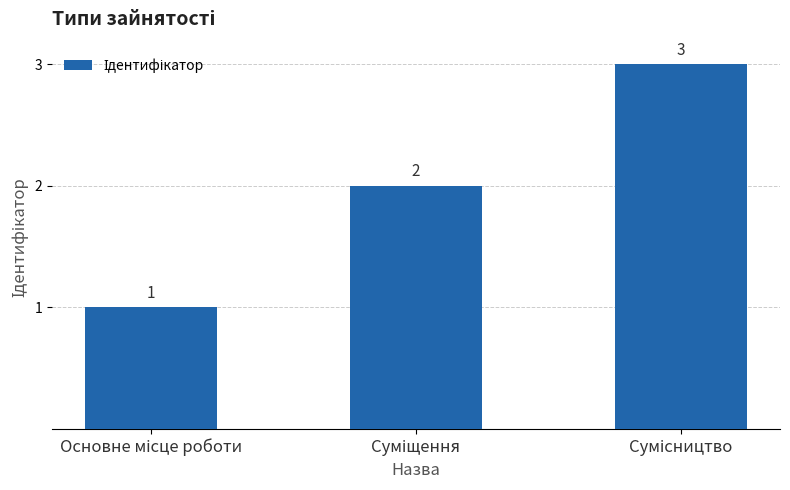

Are the bars grouped side by side (vs. stacked)?

No